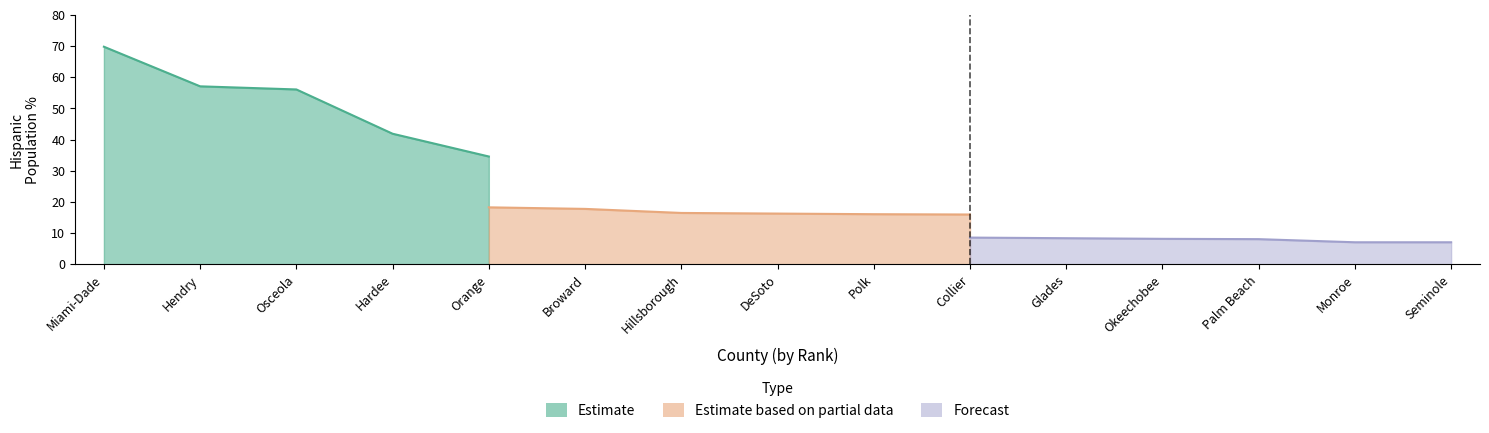

Is it true that Forecast equals 15.0 at DeSoto?

False